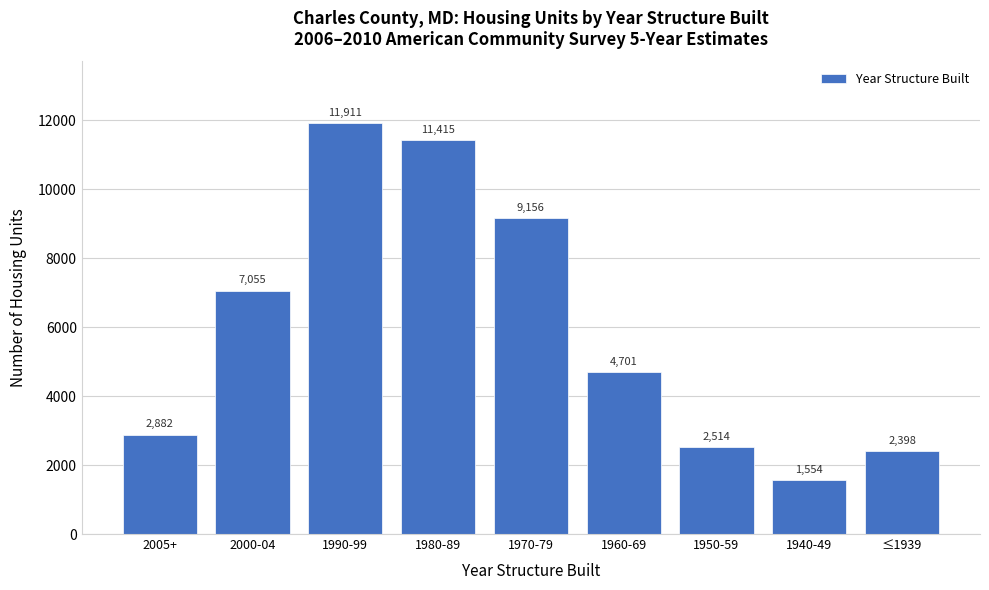

Reading right to left, transcribe all the data shown in this chart.

2398	1554	2514	4701	9156	11415	11911	7055	2882